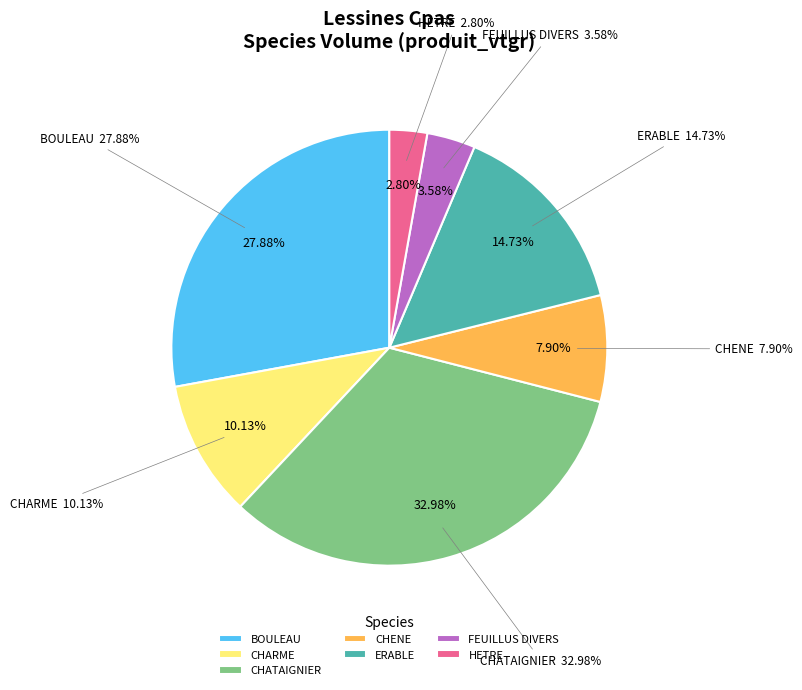

The HETRE slice represents 1% of the pie. True or false?

False